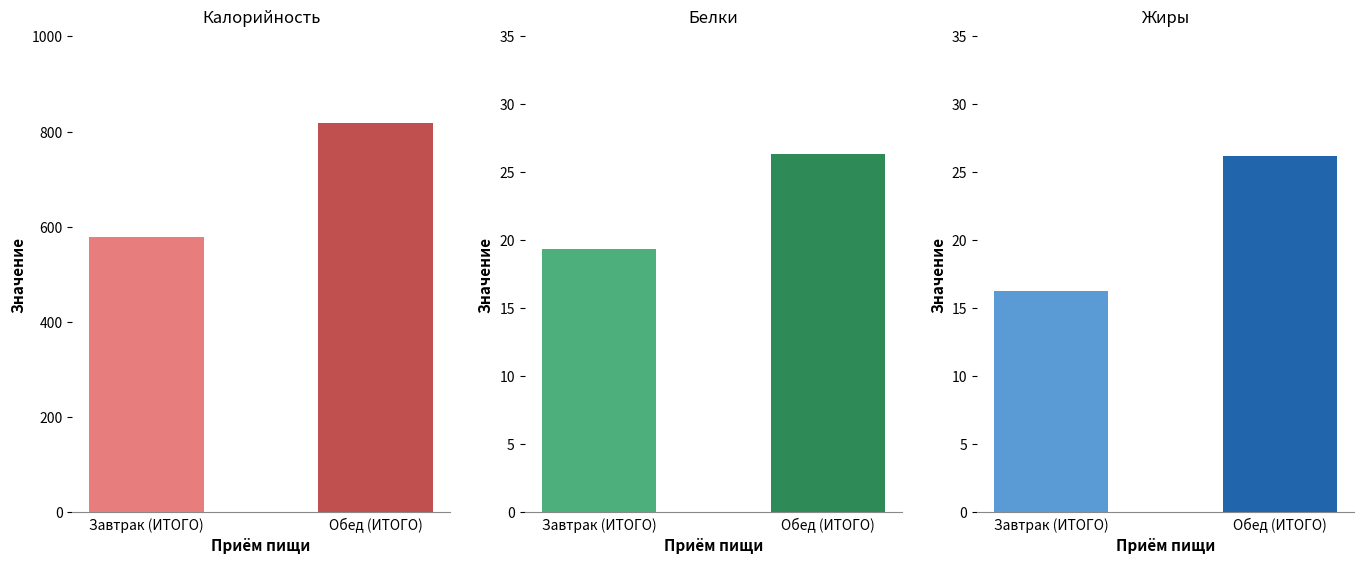

What position from the right is Обед (ИТОГО)?

1